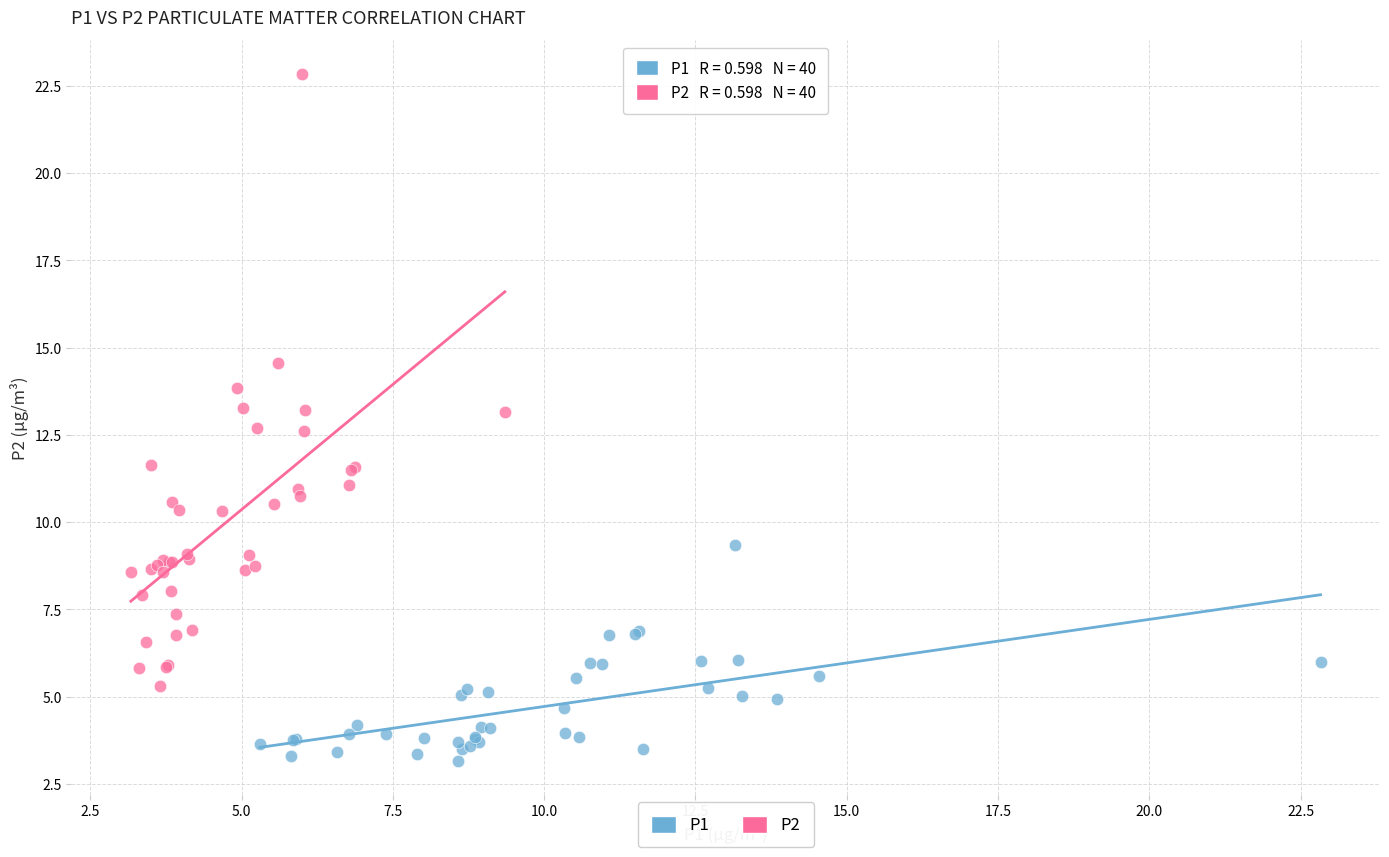

Which series contains the lowest Y value?

P1